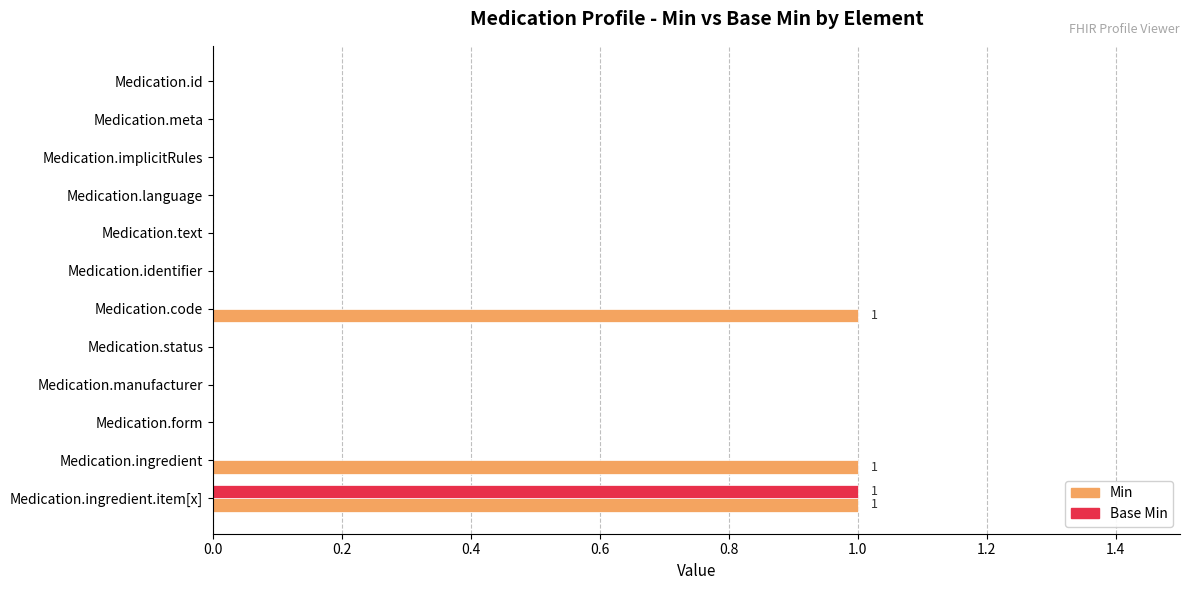

True or false: Min has a value of 1 at Medication.ingredient.

True